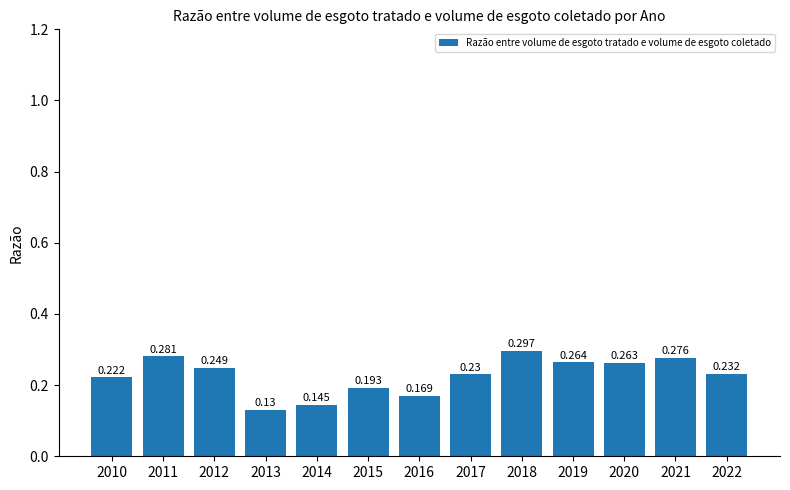

How many values are between 0 and 1?

13